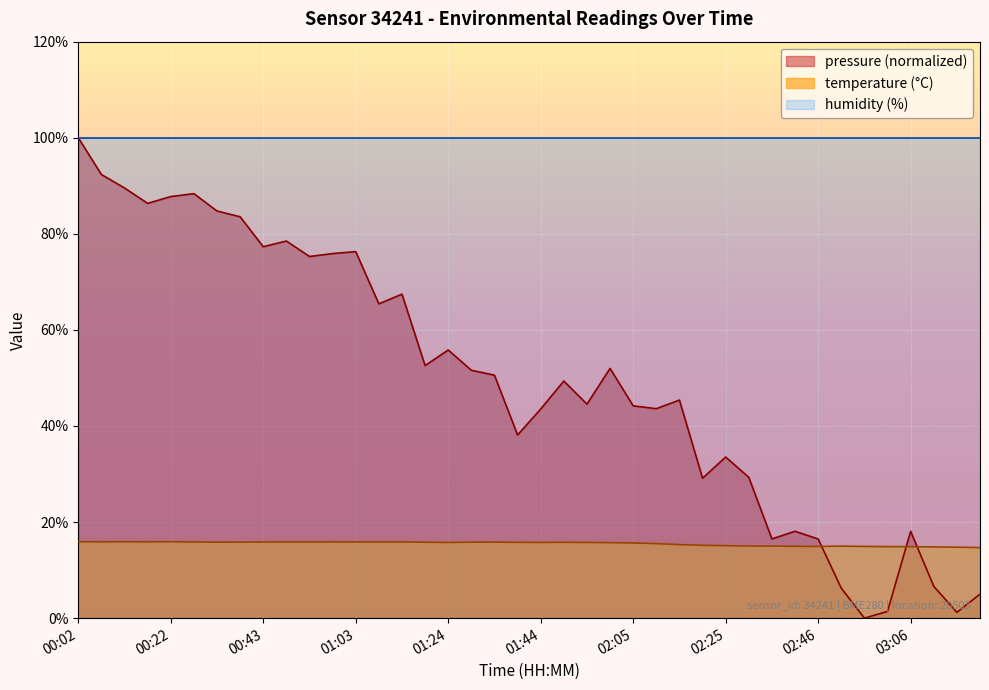

Is it true that the value at 00:38 is 15.8?

True